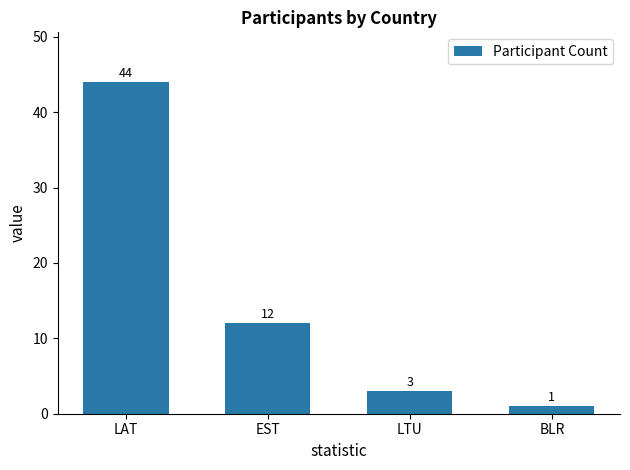

Read the value at EST, to the nearest 10.

10